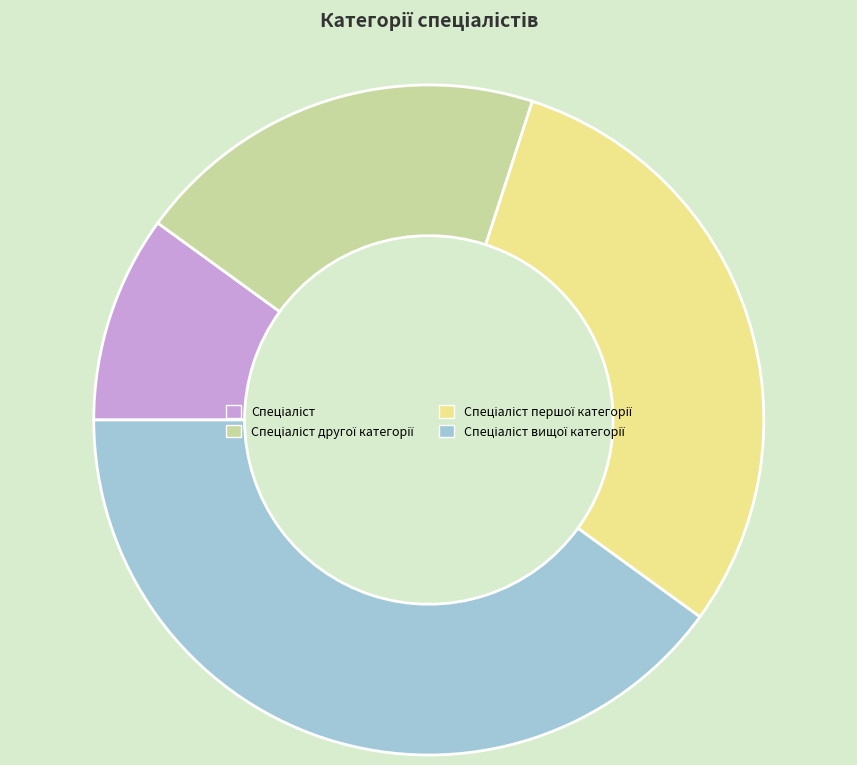

How many segments does this pie chart have?

4